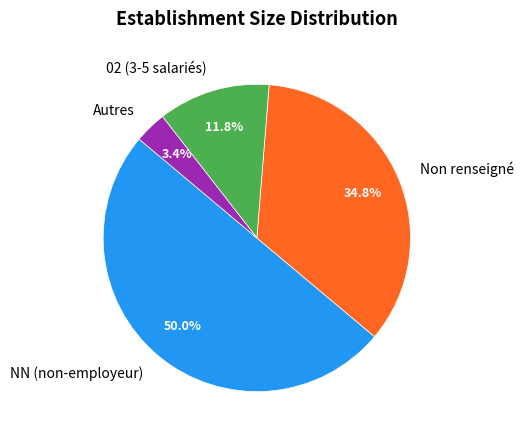

What is the majority slice?

NN (non-employeur)